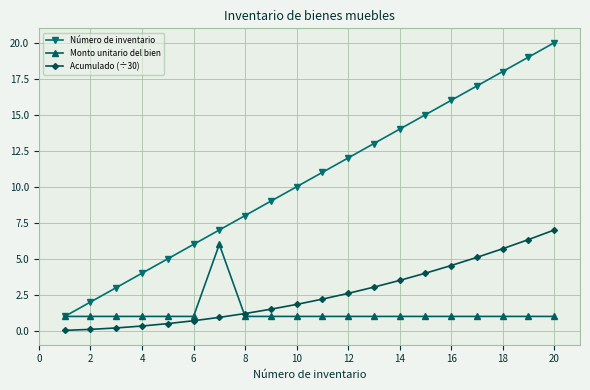

True or false: Número de inventario has more than 0 points higher than both neighbors.

False